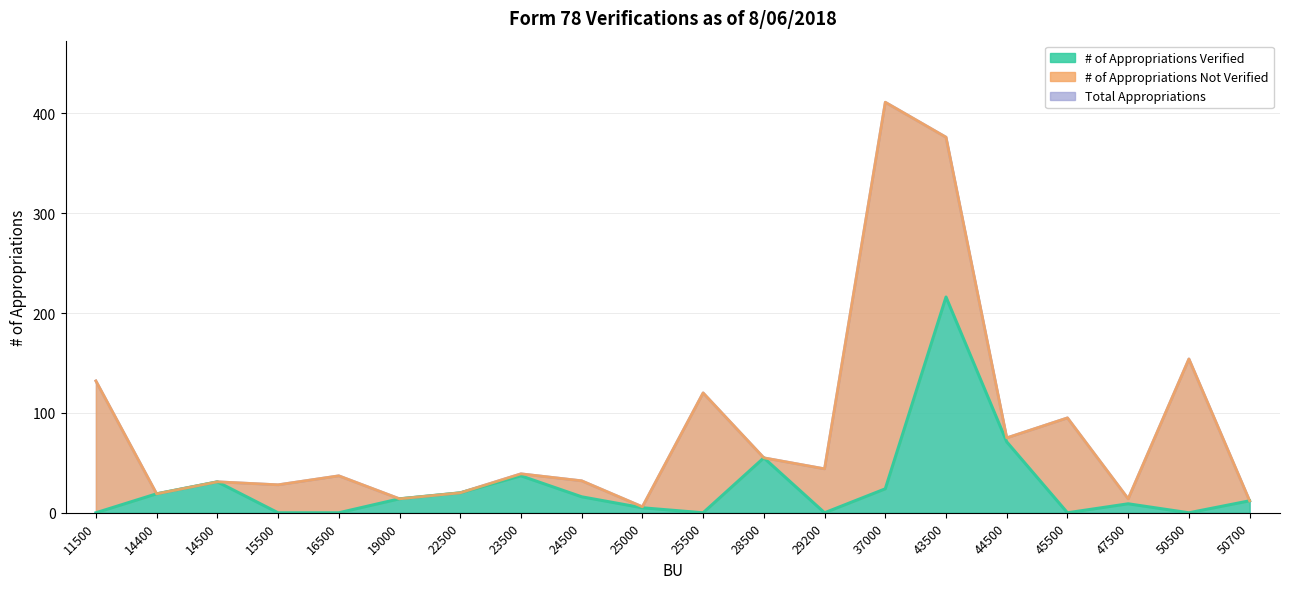

What is the difference between the maximum and minimum values in the Total Appropriations series?

405